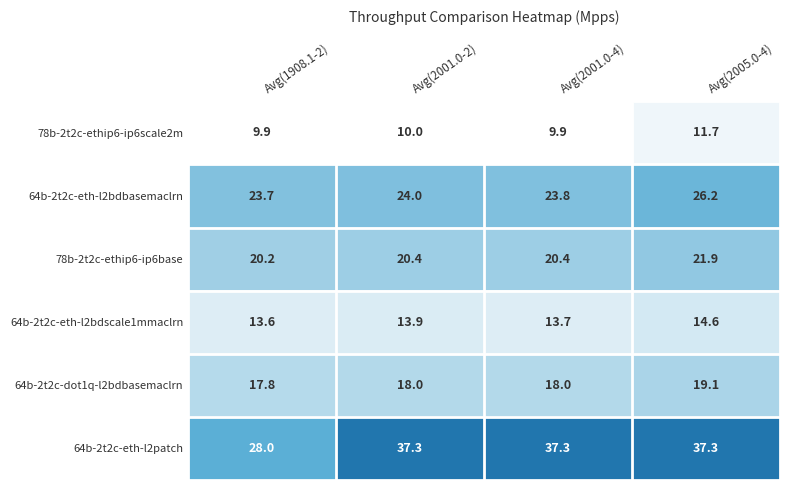

Reading left to right, list all the values displayed in this chart.

78b-2t2c-ethip6-ip6scale2m: 9.9	10.0	9.9	11.7
64b-2t2c-eth-l2bdbasemaclrn: 23.7	24.0	23.8	26.2
78b-2t2c-ethip6-ip6base: 20.2	20.4	20.4	21.9
64b-2t2c-eth-l2bdscale1mmaclrn: 13.6	13.9	13.7	14.6
64b-2t2c-dot1q-l2bdbasemaclrn: 17.8	18.0	18.0	19.1
64b-2t2c-eth-l2patch: 28.0	37.3	37.3	37.3